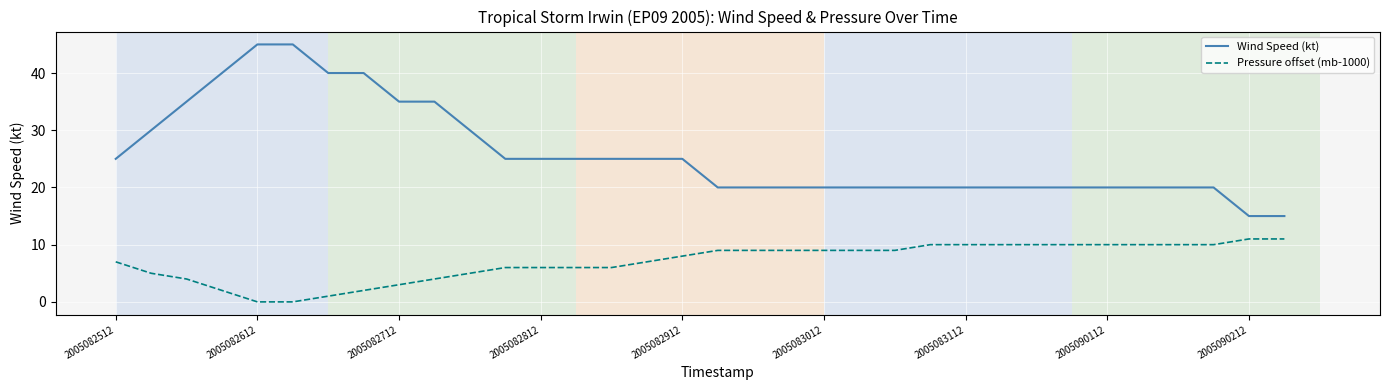

What are all the series names shown in the legend?

Wind Speed (kt), Pressure offset (mb-1000)